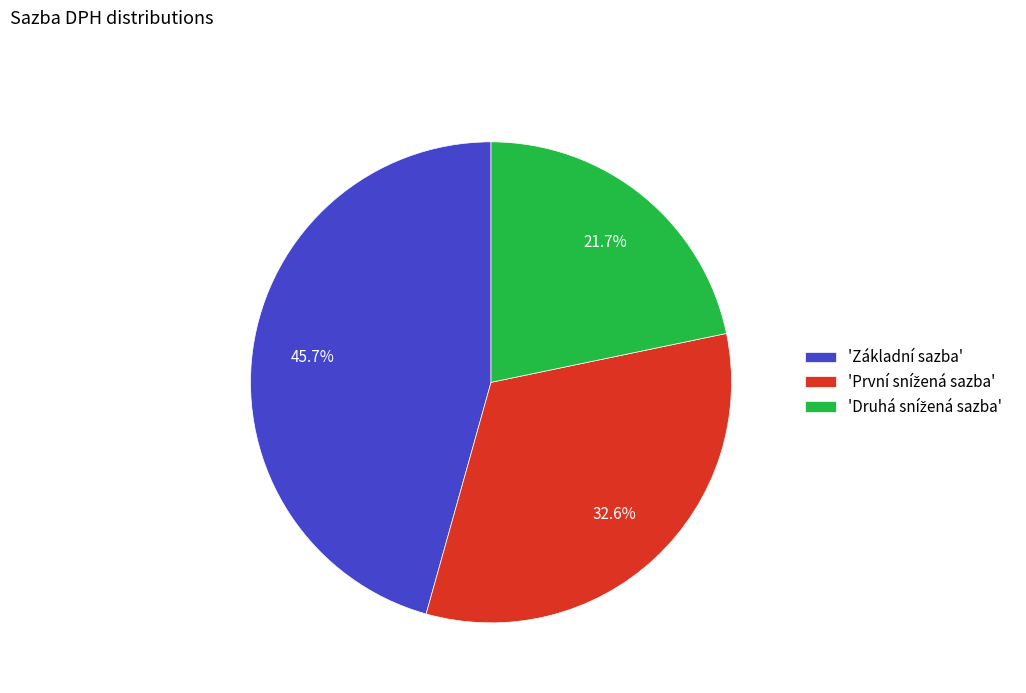

What is the largest slice in the pie chart?

'Základní sazba'